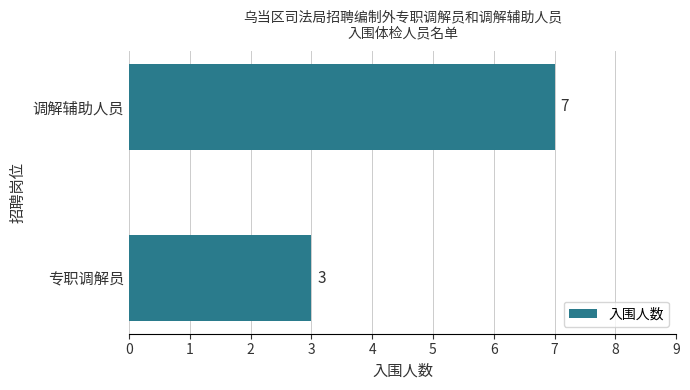

What is the ratio of the value at 调解辅助人员 to the value at 专职调解员?

2.3